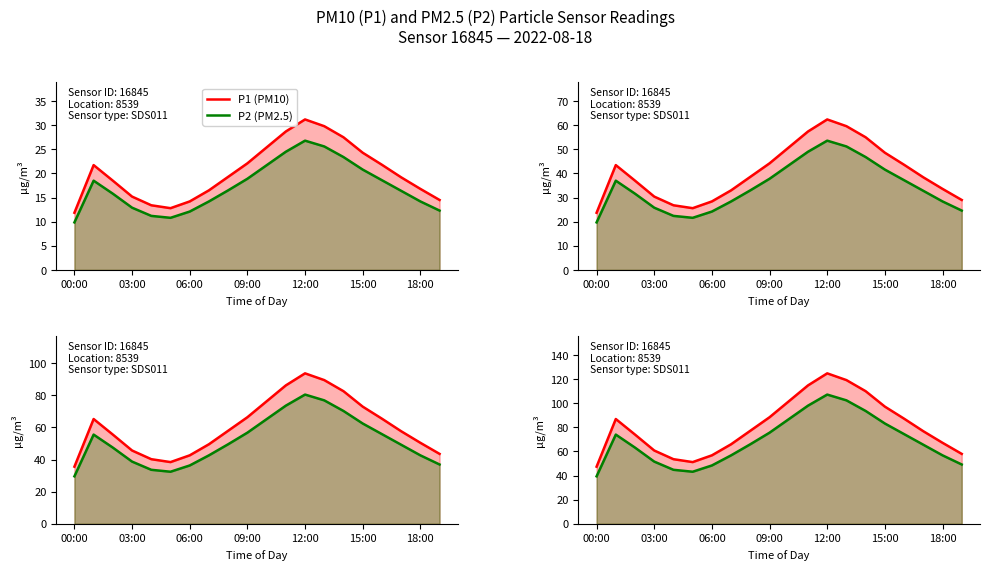

How many categories are shown in the chart?

20